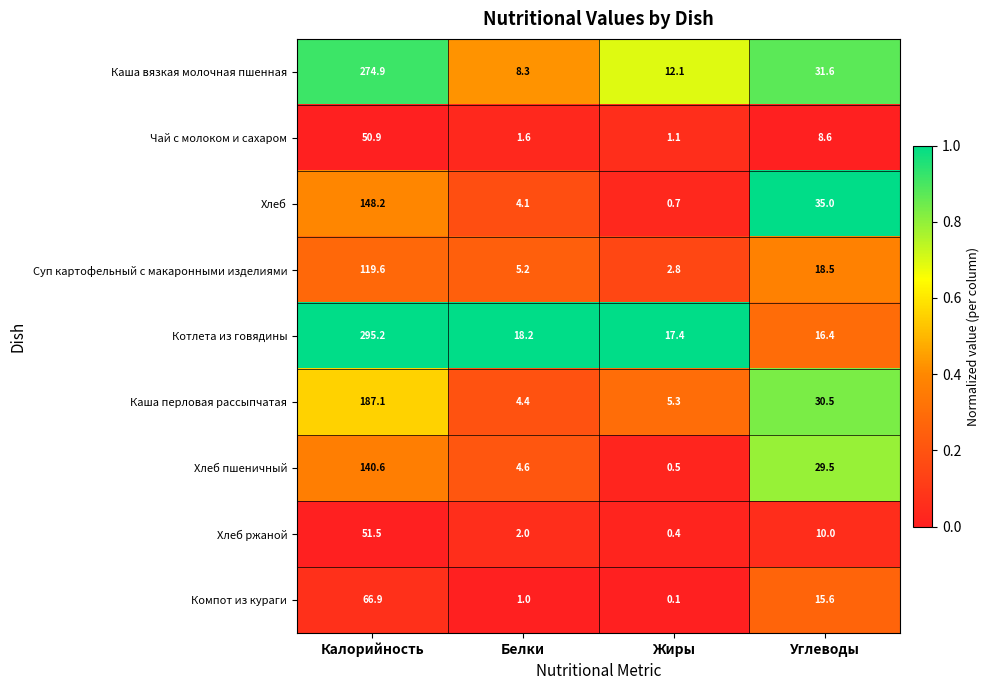

The Котлета из говядины series shows 295.2 at Калорийность. True or false?

True